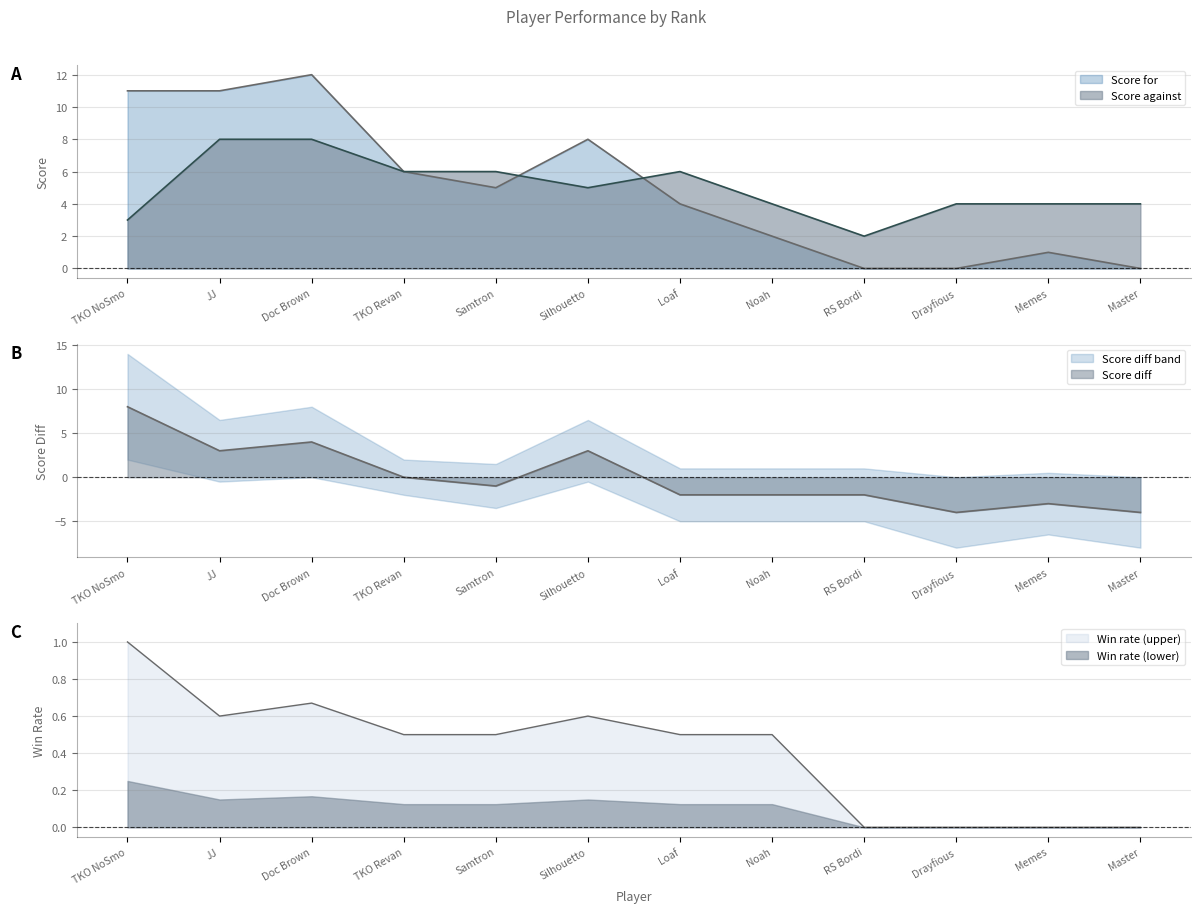

What is the difference between the maximum and minimum values in the Score for series?

12.0